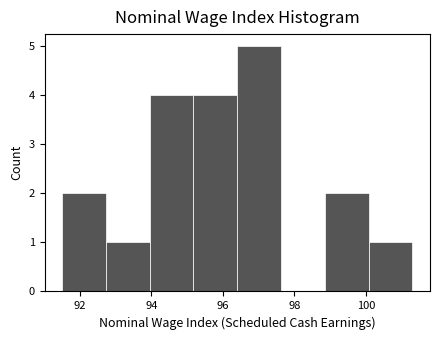

Over which range of the x-axis is the bar tallest?

96.4 to 97.6